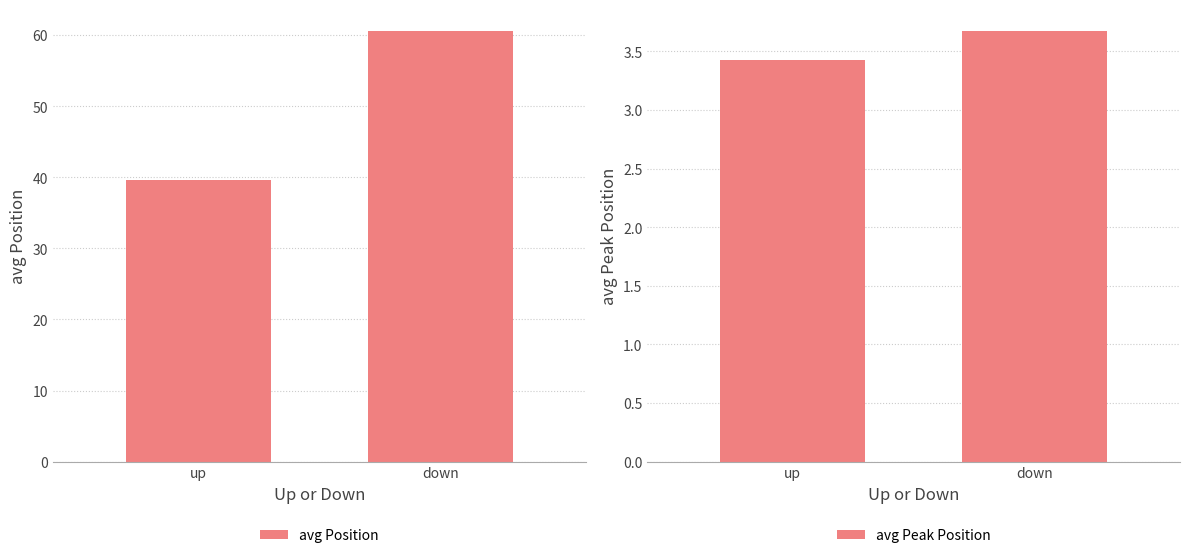

The chart shows a value of 0.9 at down. True or false?

False